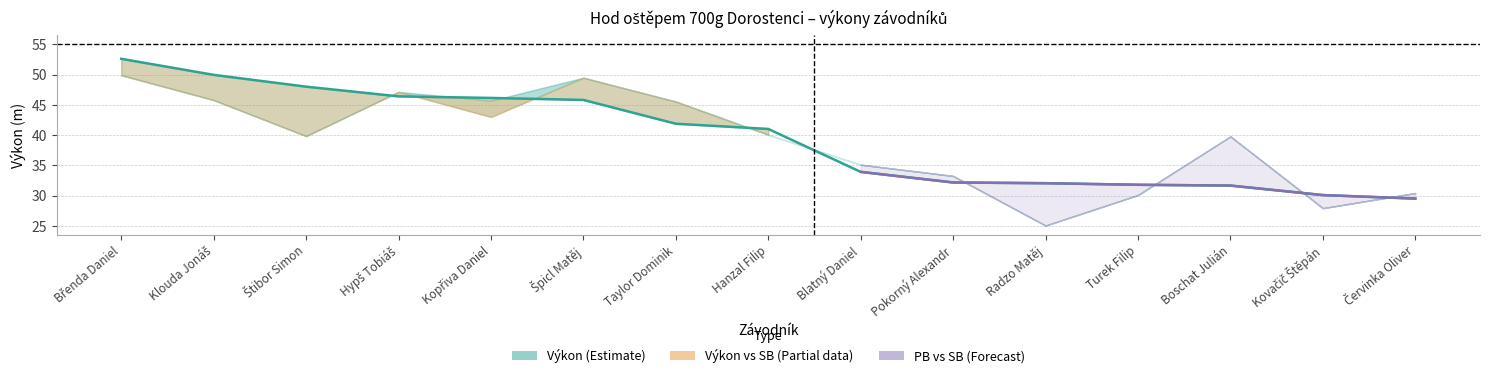

What is the maximum value shown in the chart?

52.6